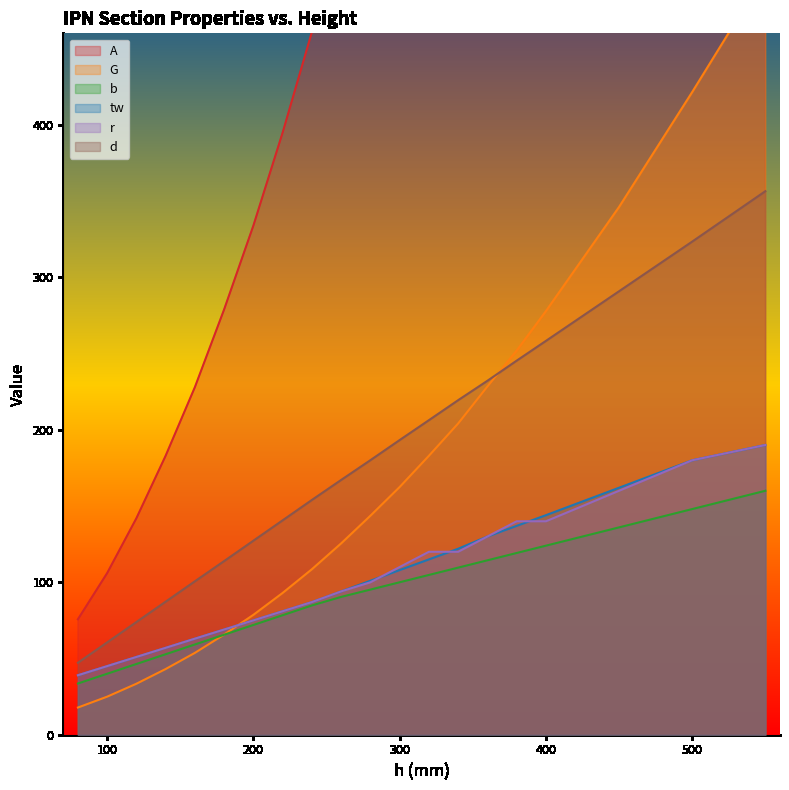

Read the A value at 140.

183.0